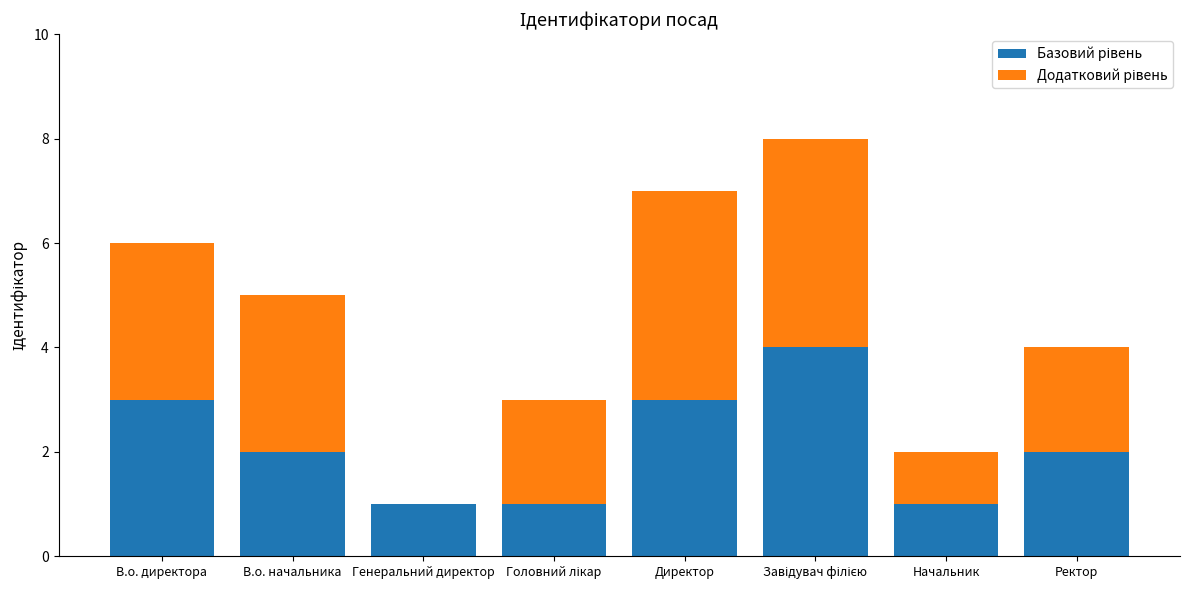

What is the total value across all series at Директор?

7